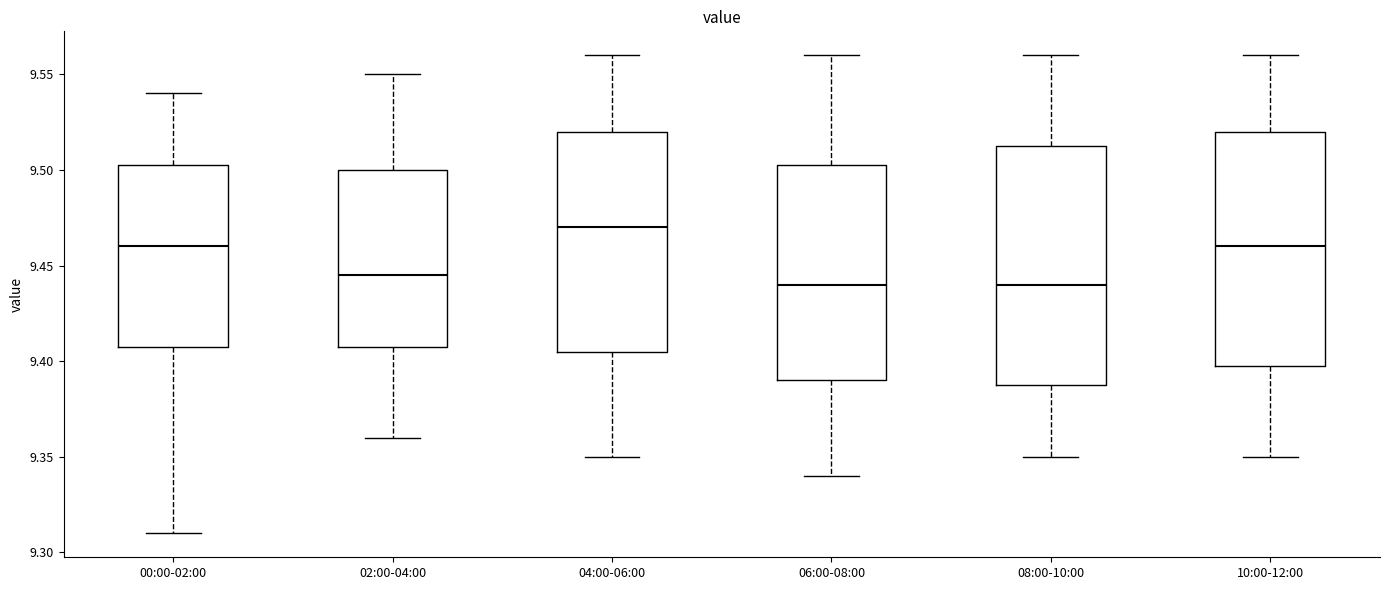

Which box has the highest median line?

04:00-06:00